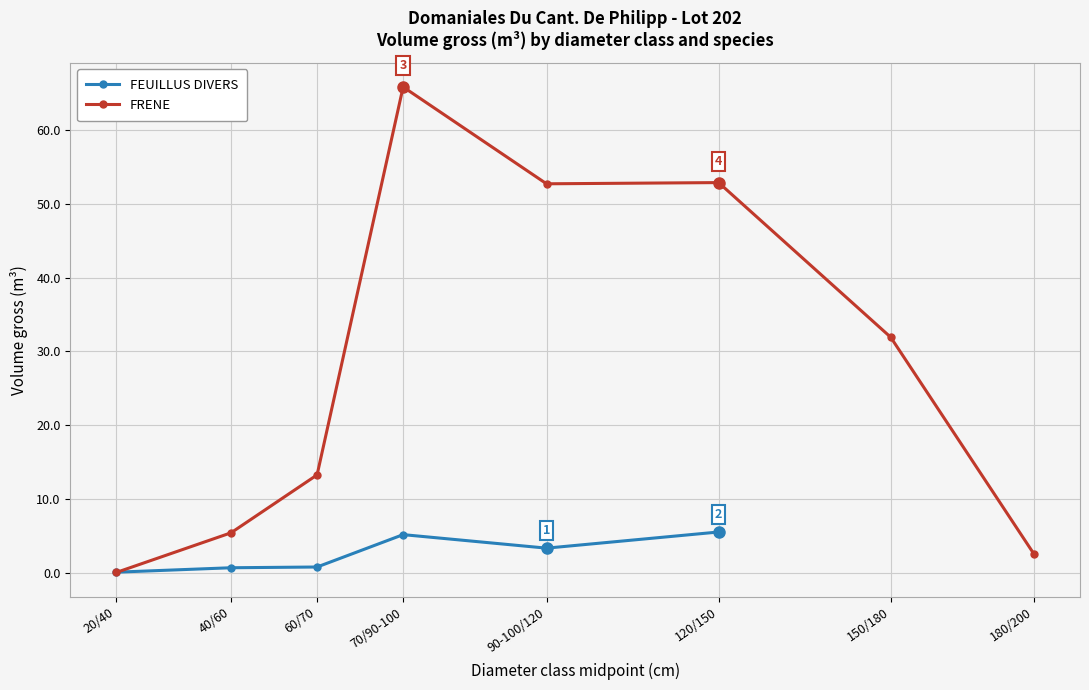

Which series has the largest total across all categories?

FRENE